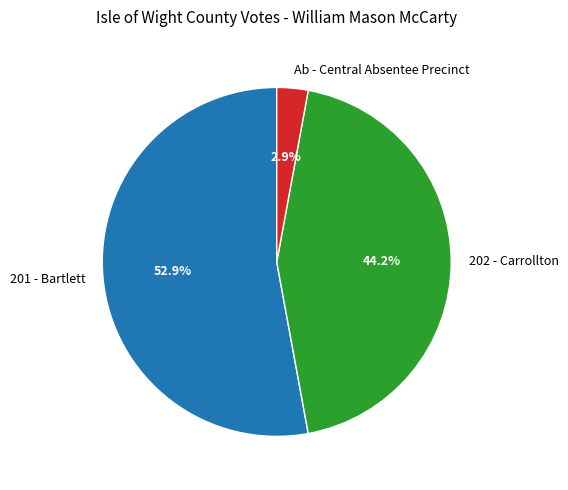

What is the total percentage of Ab - Central Absentee Precinct and 202 - Carrollton?

47.1%